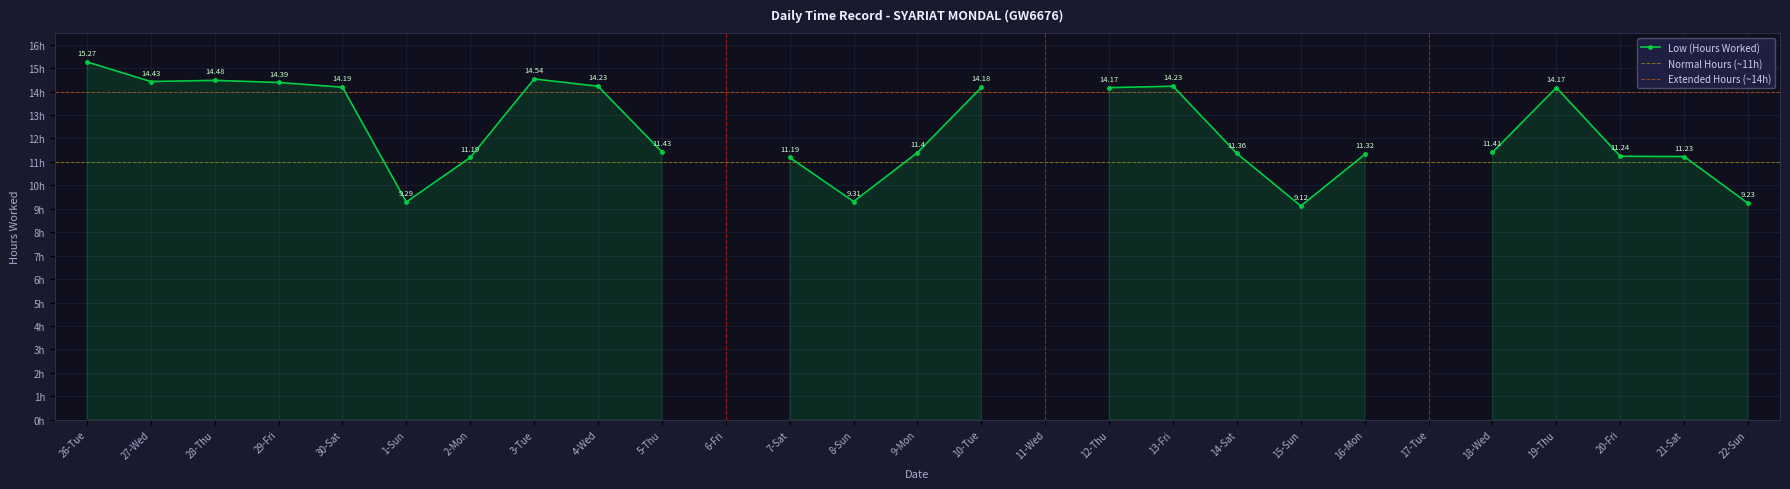

Rank the categories by value from lowest to highest.

6-Fri, 11-Wed, 17-Tue, 15-Sun, 22-Sun, 1-Sun, 8-Sun, 2-Mon, 7-Sat, 21-Sat, 20-Fri, 16-Mon, 14-Sat, 9-Mon, 18-Wed, 5-Thu, 12-Thu, 19-Thu, 10-Tue, 30-Sat, 4-Wed, 13-Fri, 29-Fri, 27-Wed, 28-Thu, 3-Tue, 26-Tue